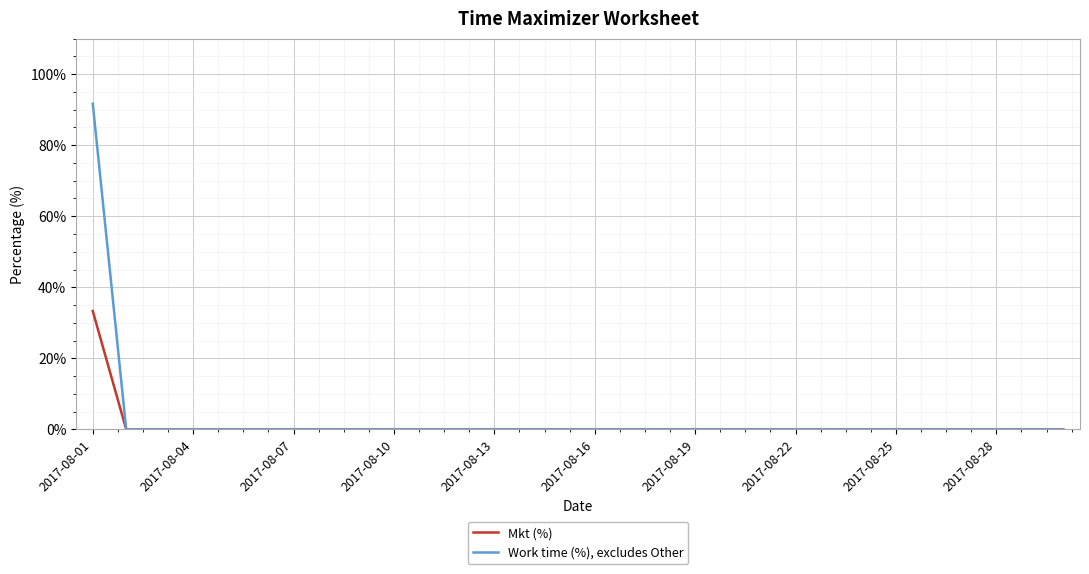

What is the highest value of the Work time (%), excludes Other series?

91.7